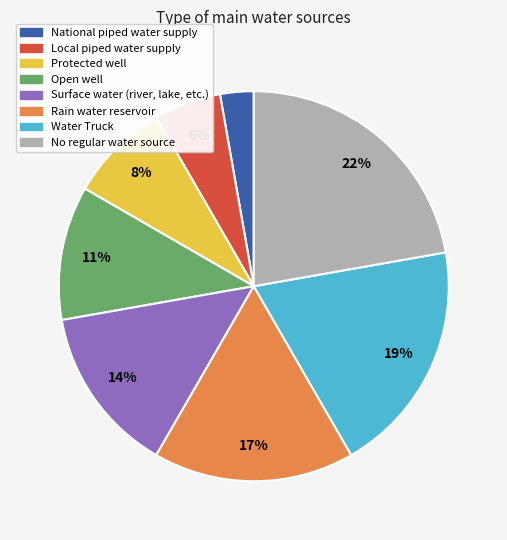

Which category has the biggest portion of the pie?

No regular water source